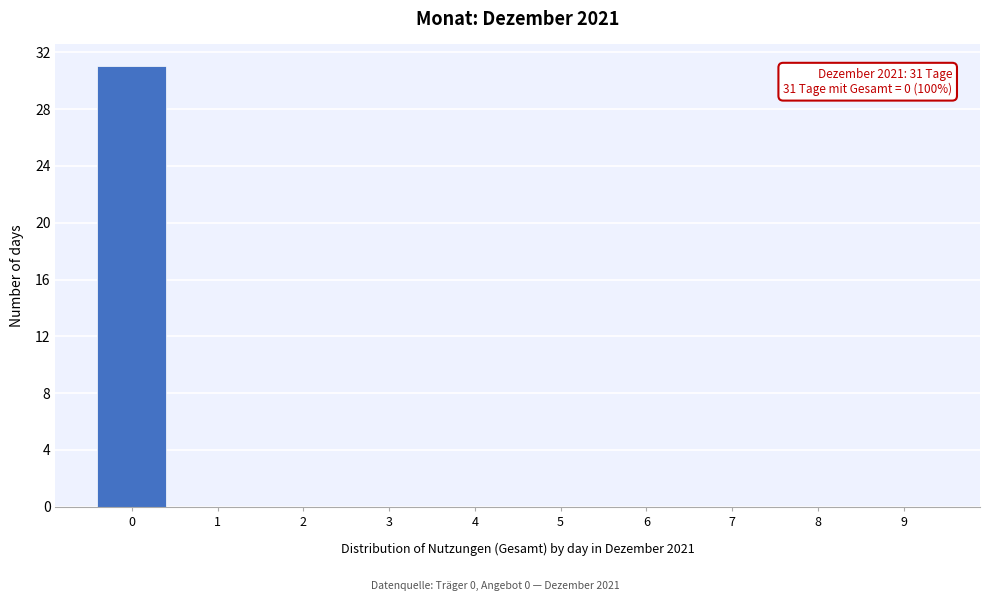

Reading left to right, transcribe all the data shown in this chart.

0=31	1=0	2=0	3=0	4=0	5=0	6=0	7=0	8=0	9=0